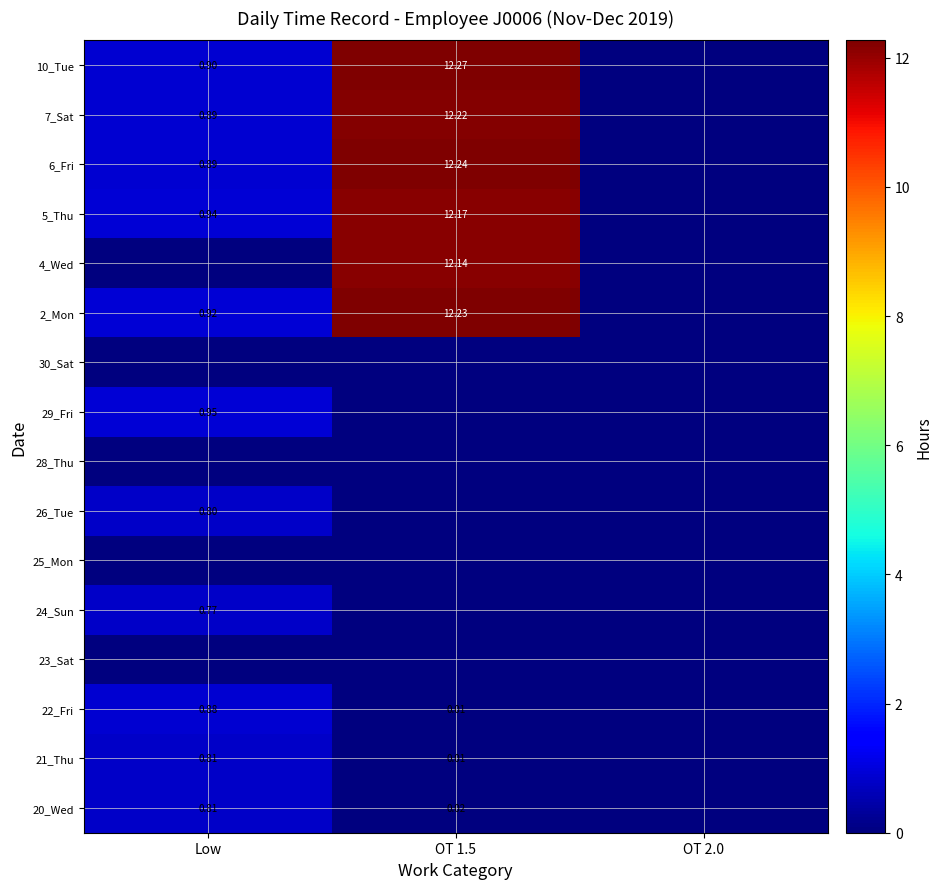

True or false: 7_Sat has a value of 1.2 at Low.

False